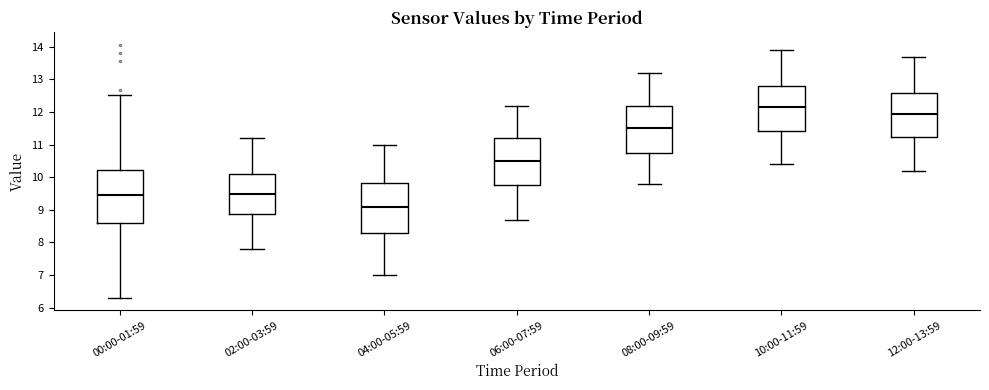

Which box's median line is the lowest?

04:00-05:59